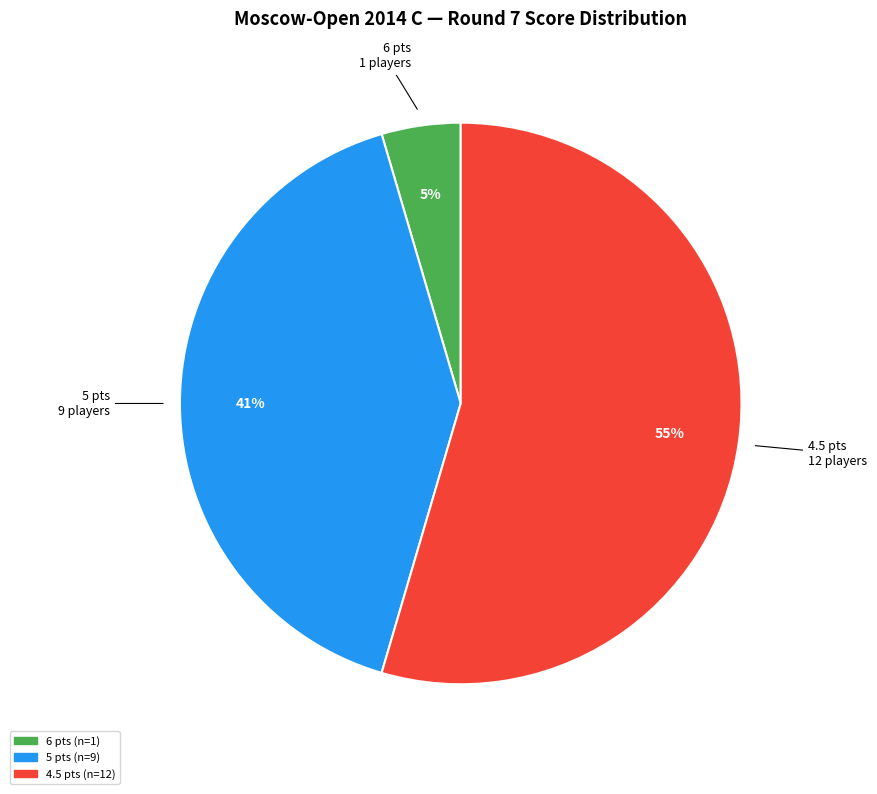

How many segments does this pie chart have?

3